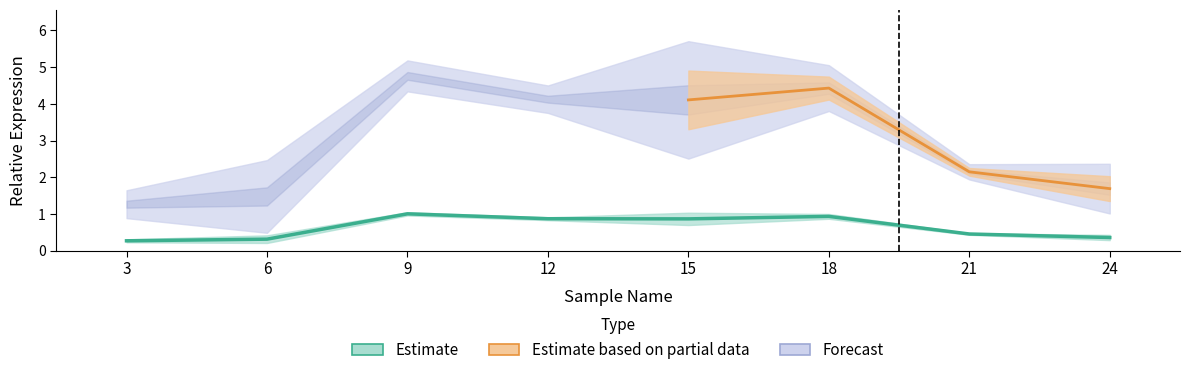

What is the greatest value displayed?

4.8